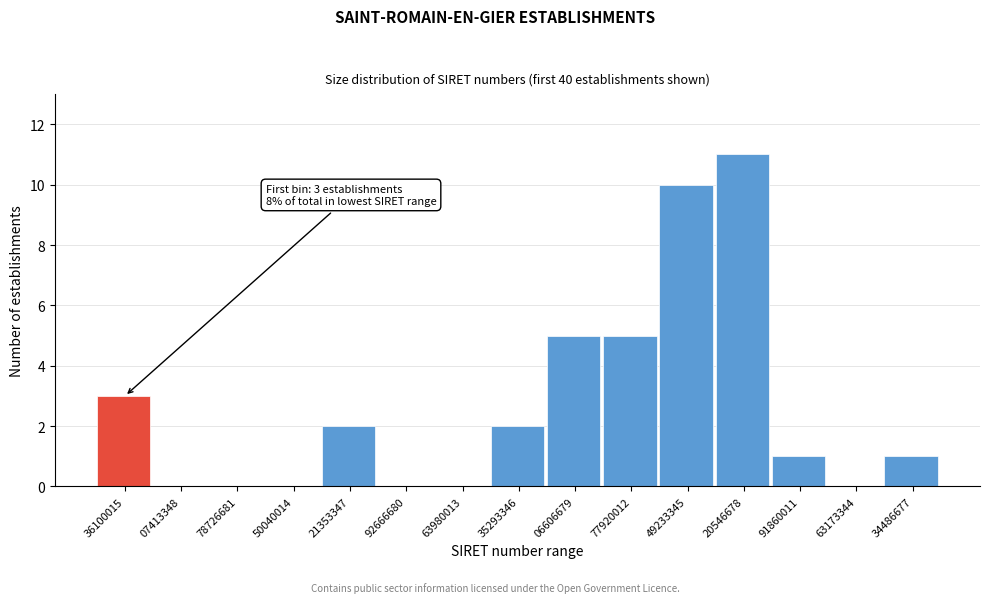

Reading left to right, what are all the values shown in this chart?

36100015=3	07413348=0	78726681=0	50040014=0	21353347=2	92666680=0	63980013=0	35293346=2	06606679=5	77920012=5	49233345=10	20546678=11	91860011=1	63173344=0	34486677=1